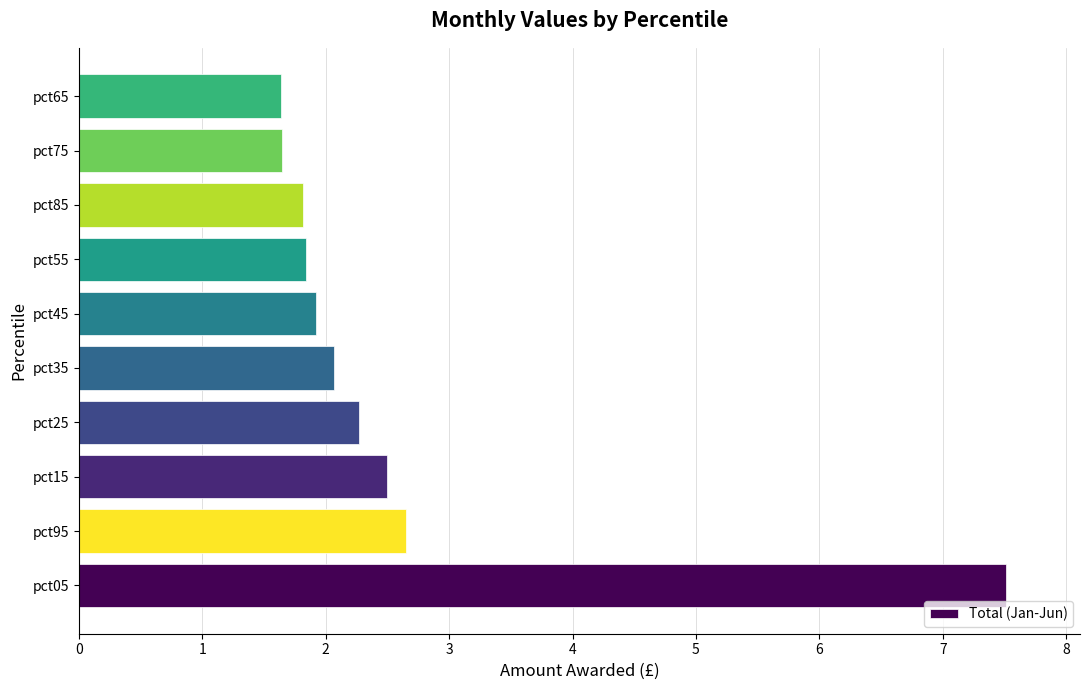

Approximately how many times larger is the value at pct05 compared to pct15?

3.0